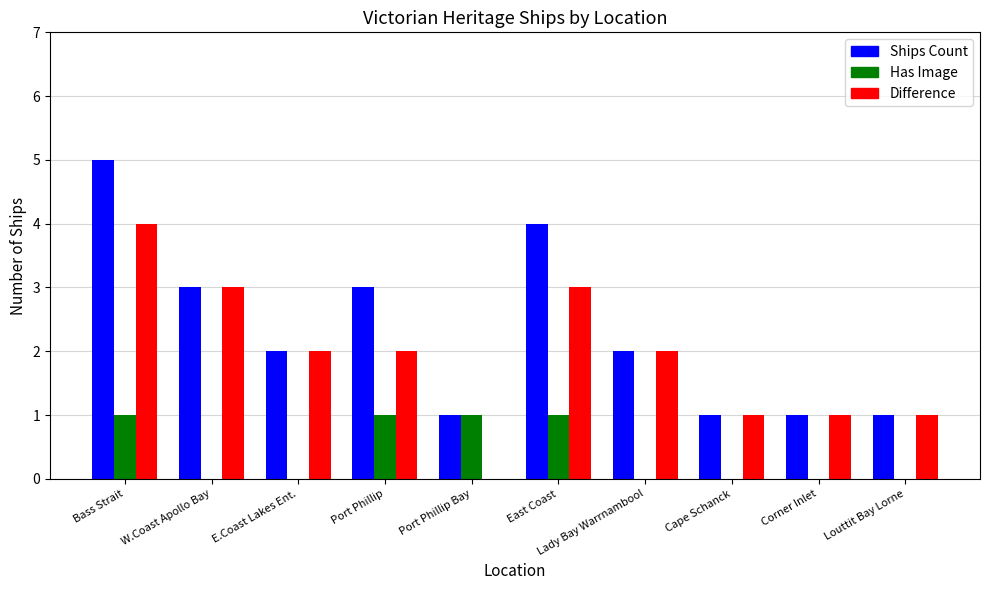

What is the sum of the Has Image values at W.Coast Apollo Bay and Port Phillip Bay?

1